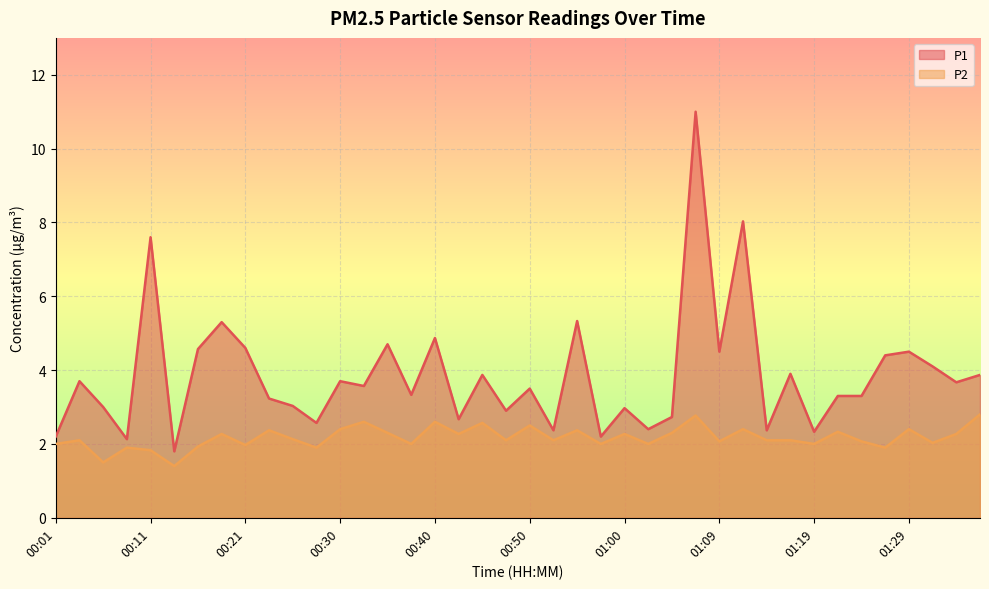

Which series has the widest spread of values?

P1